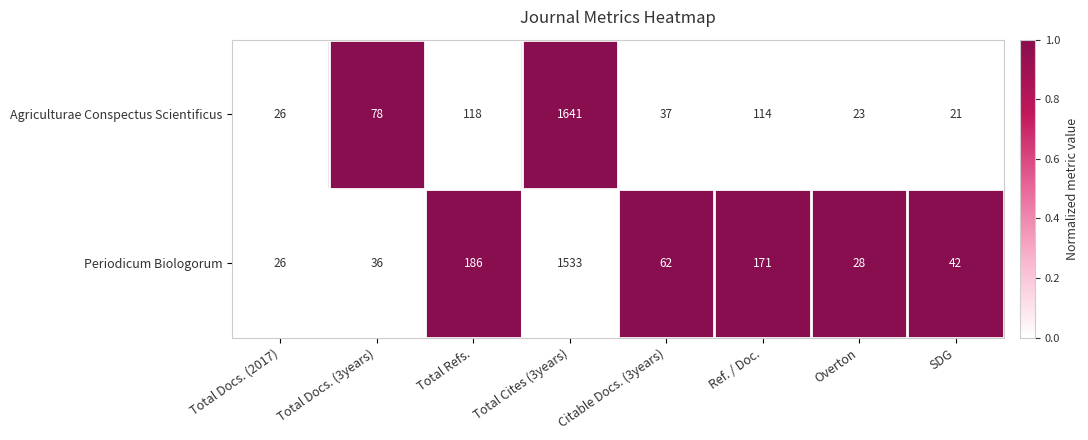

What is the sum of the Periodicum Biologorum values at Total Refs. and Total Docs. (3years)?

222